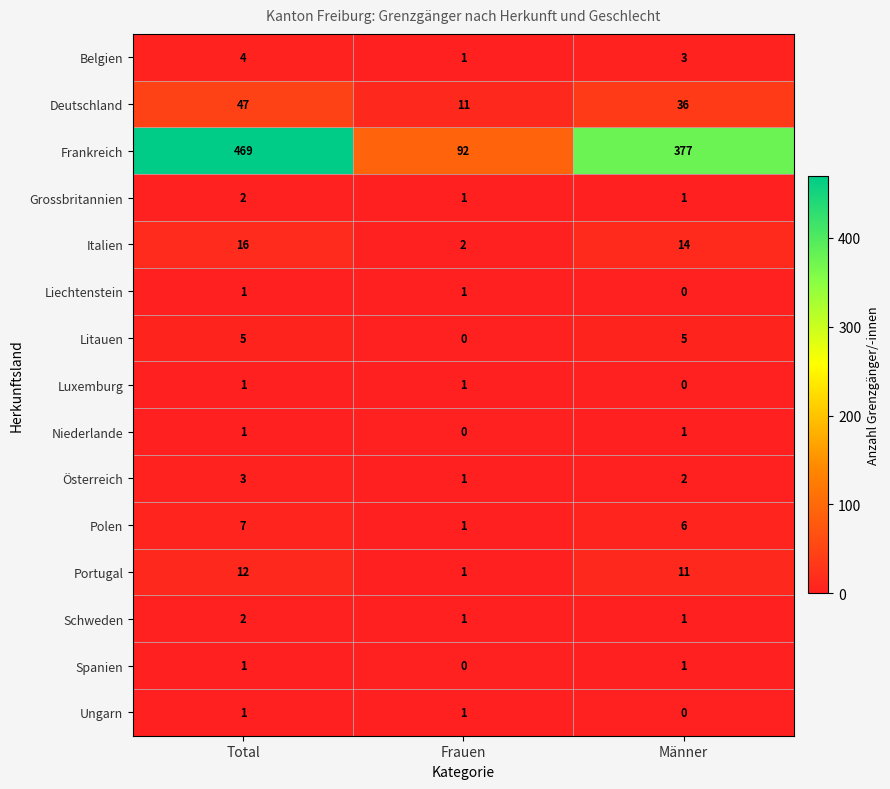

How many Schweden values are between 1 and 2?

3